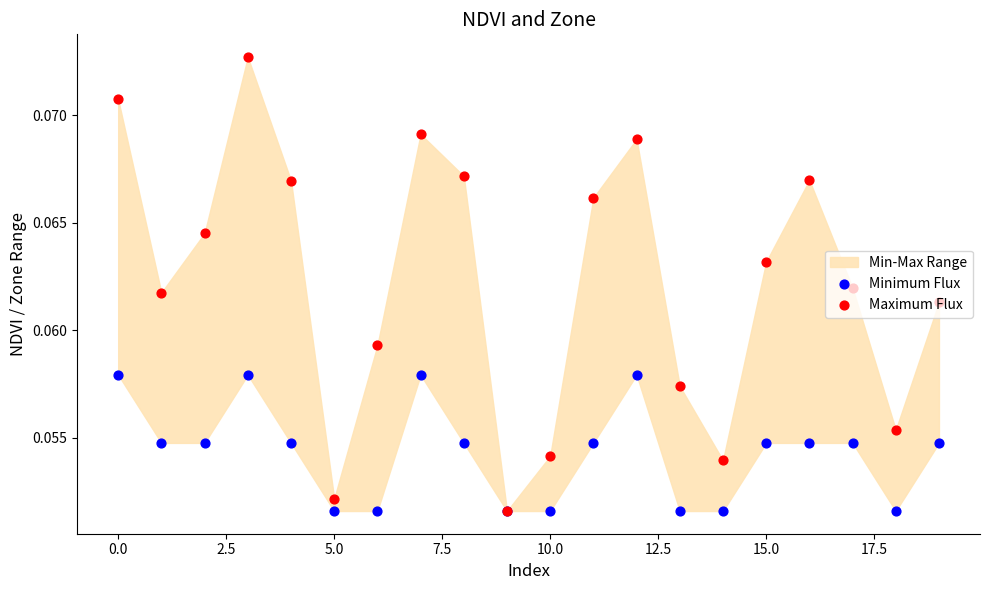

Which series contains the highest Y value?

Maximum Flux